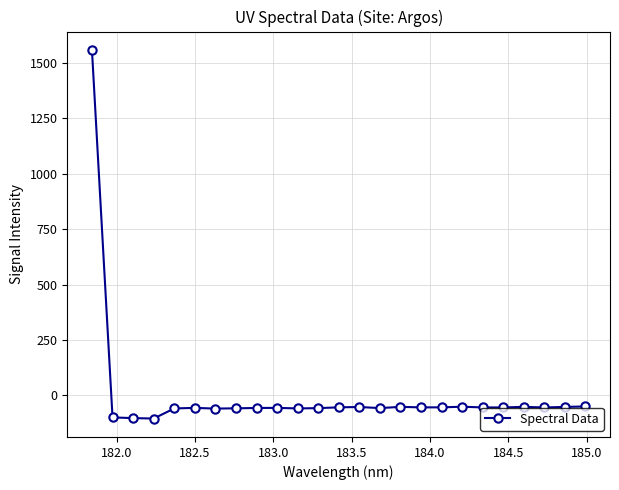

What is the value of the 18th point from the left?

-53.9